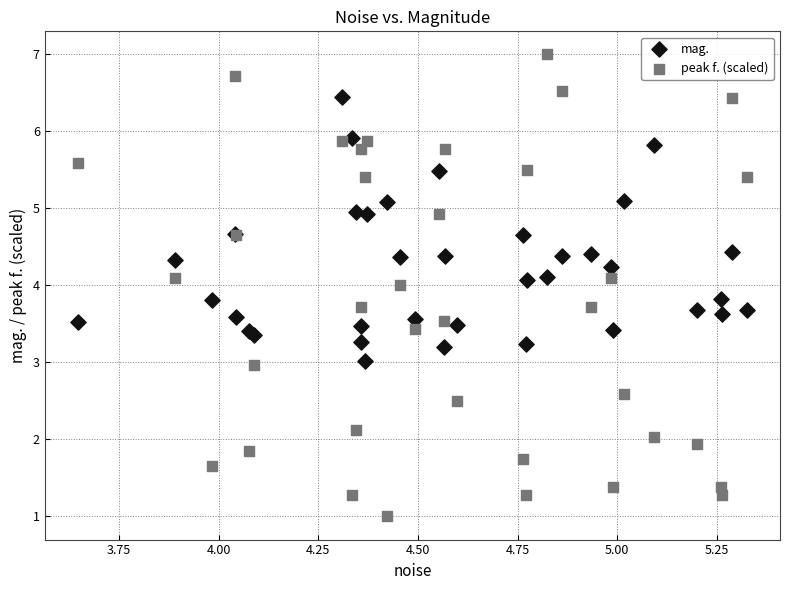

Which series contains the lowest Y value?

peak f. (scaled)